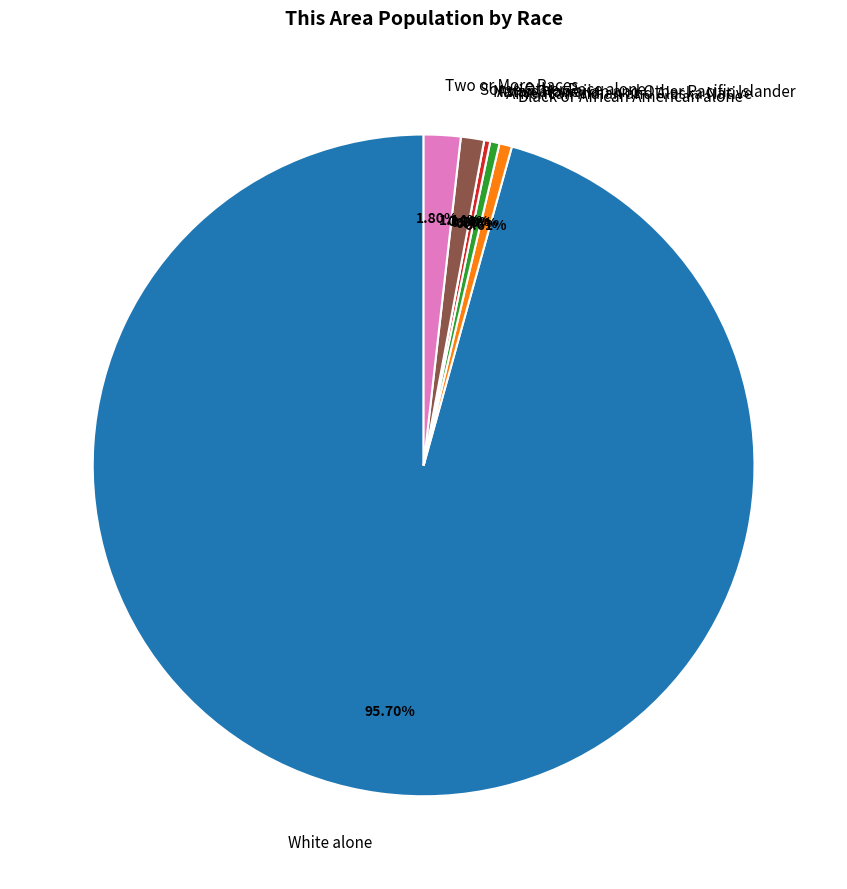

To the nearest percent, what portion does White alone represent?

96%